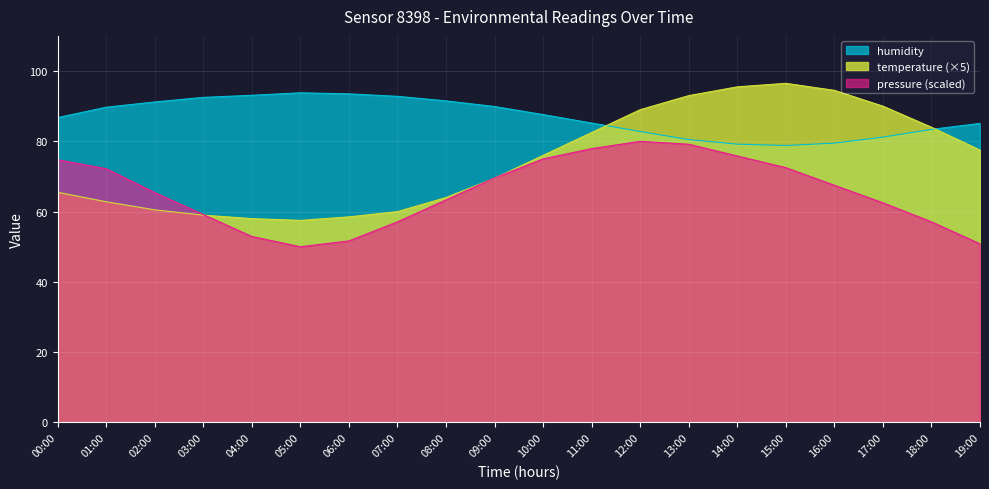

How many lines are shown in the chart?

3